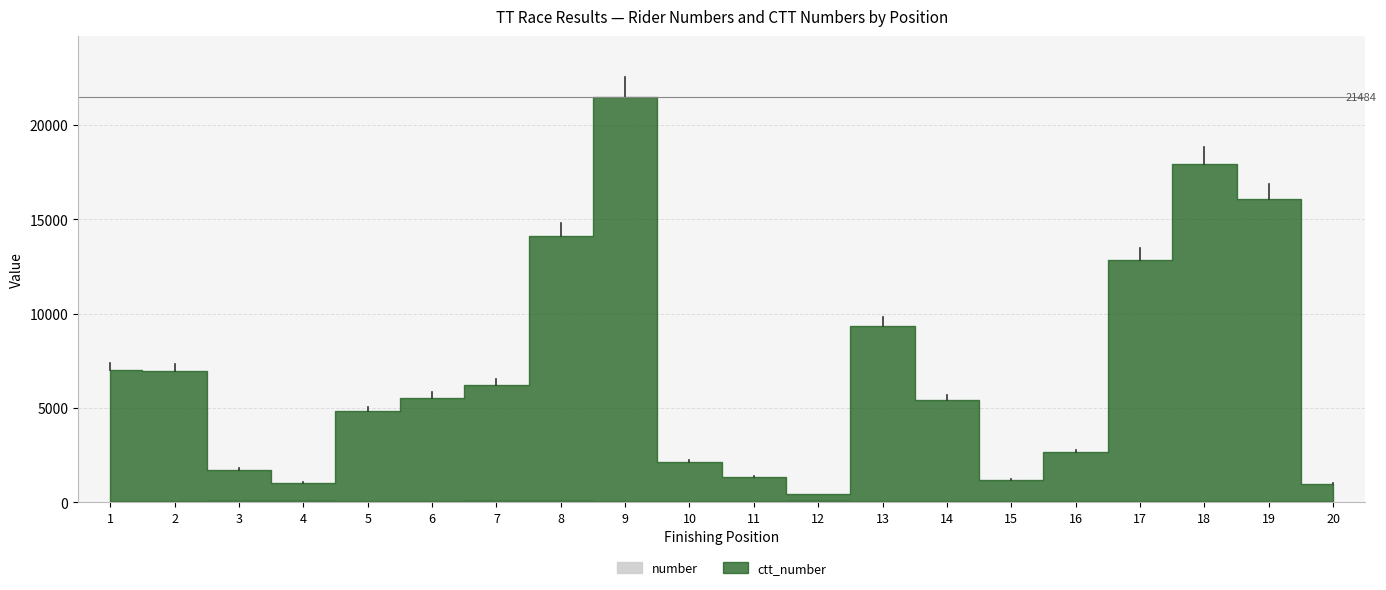

Which has a higher value, 12 or 14?

12